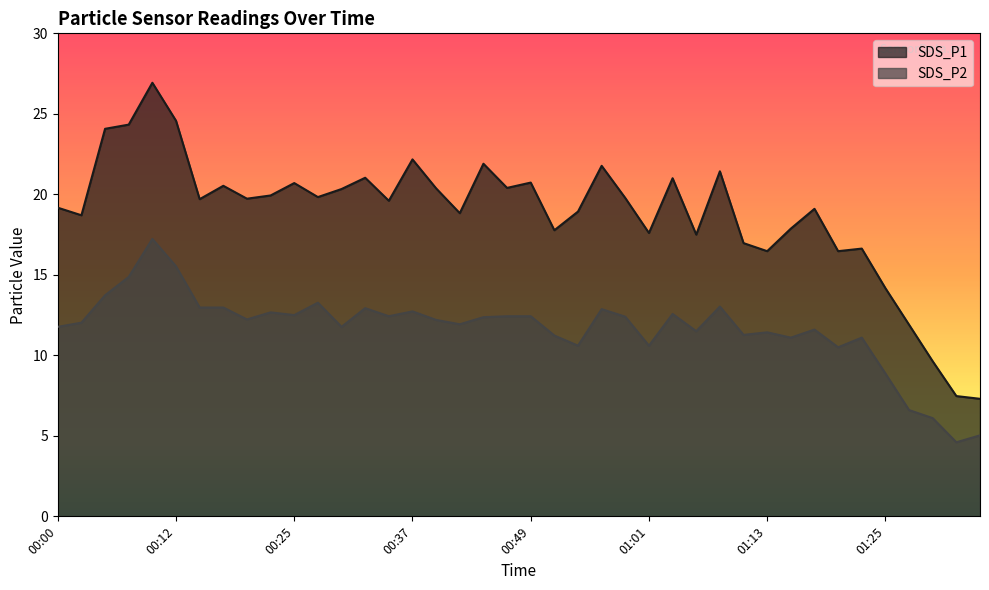

True or false: SDS_P1 and SDS_P2 intersect in this chart.

False